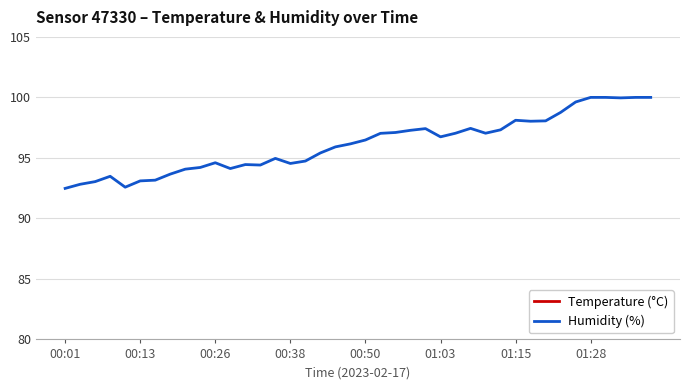

Rank the series by their average value, from lowest to highest.

Temperature (°C), Humidity (%)